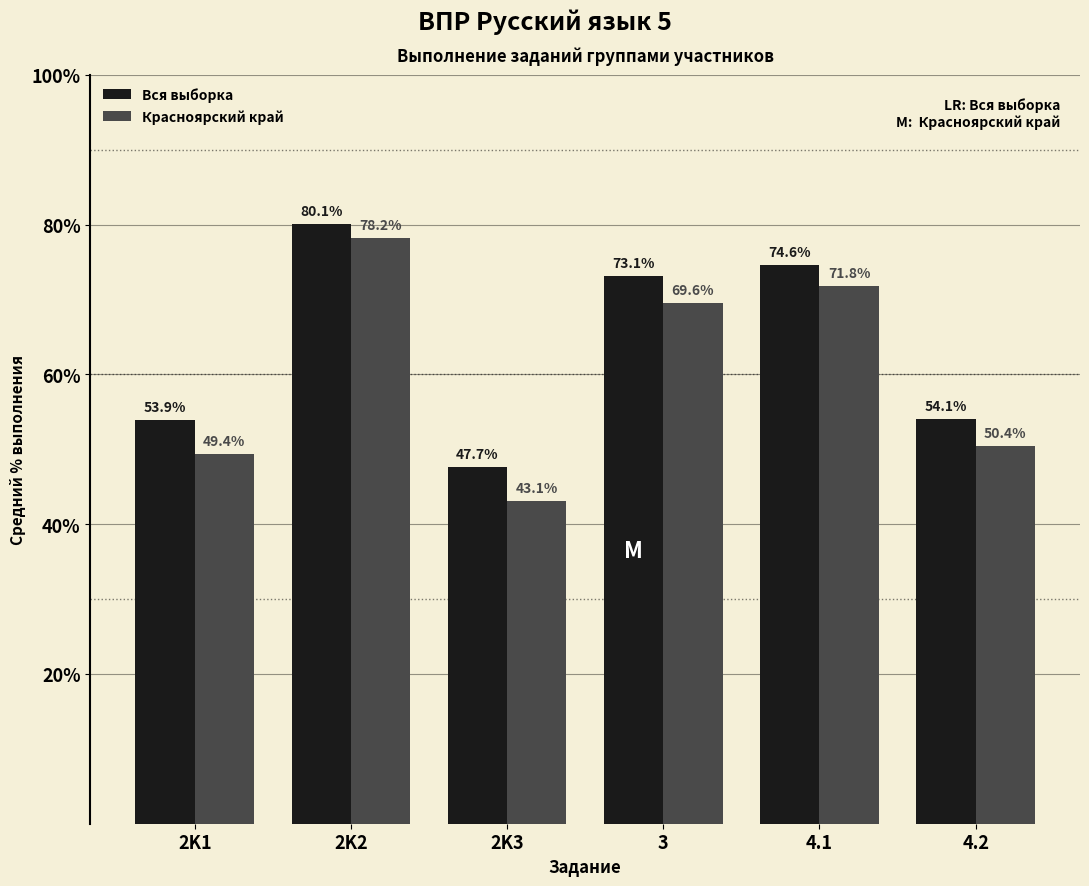

Rank the categories by Красноярский край value from lowest to highest.

2K3, 2K1, 4.2, 3, 4.1, 2K2